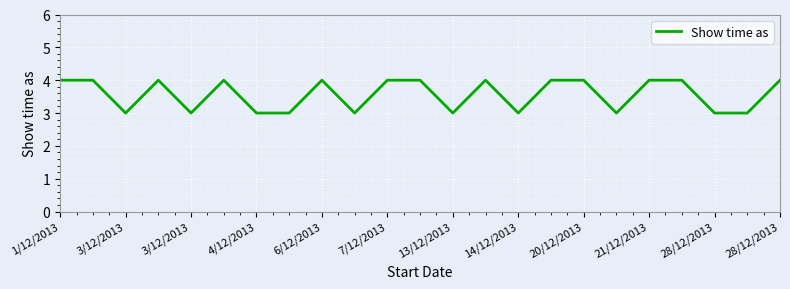

What is the minimum value shown in the chart?

3